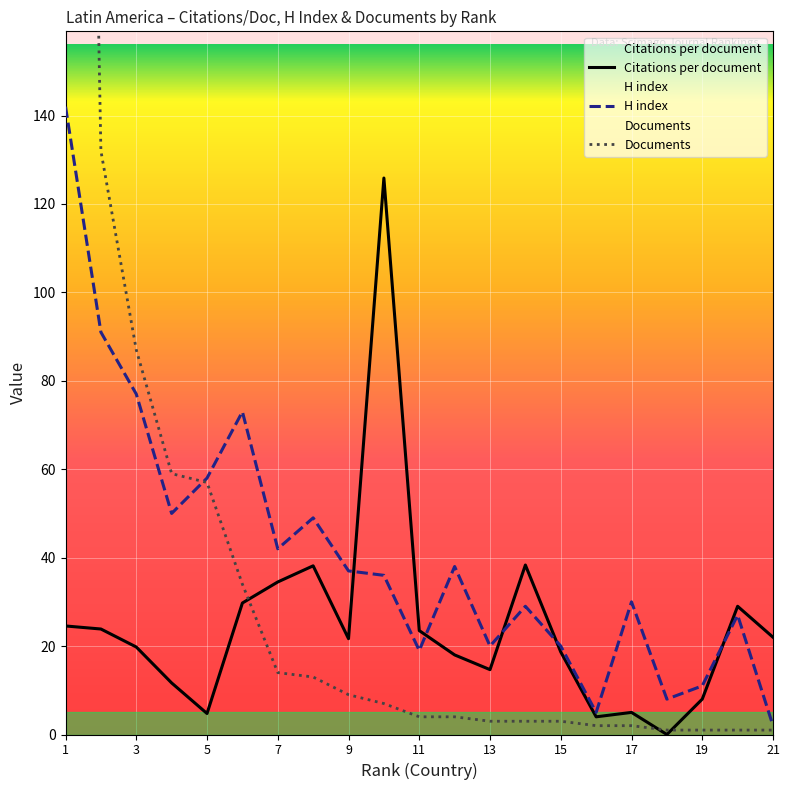

How many intersections are there between Documents and H index?

1